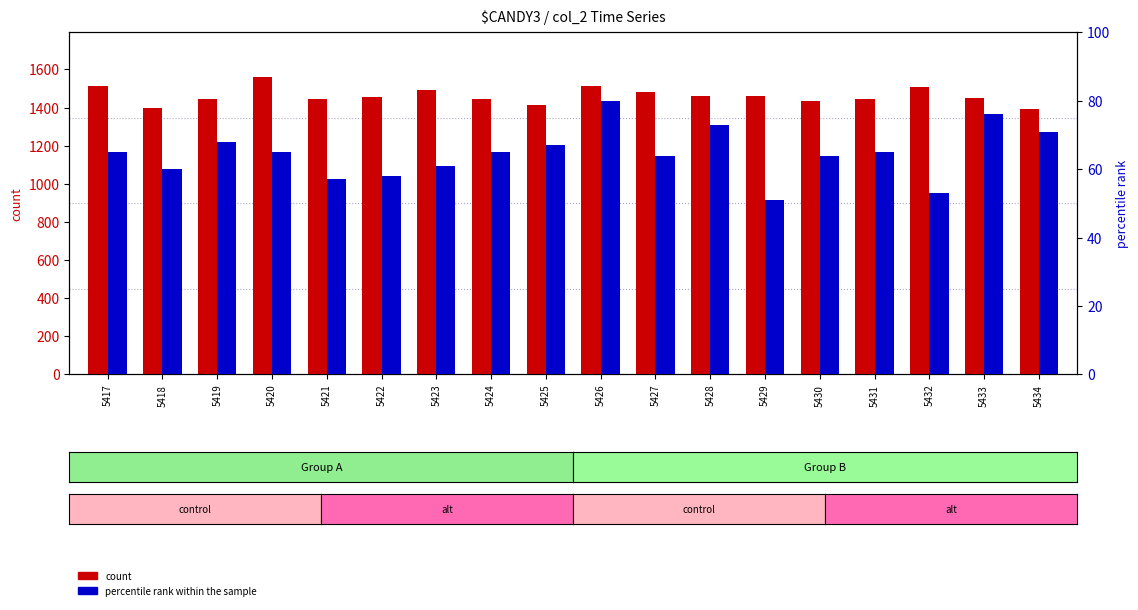

Which series has the largest range (max minus min)?

count